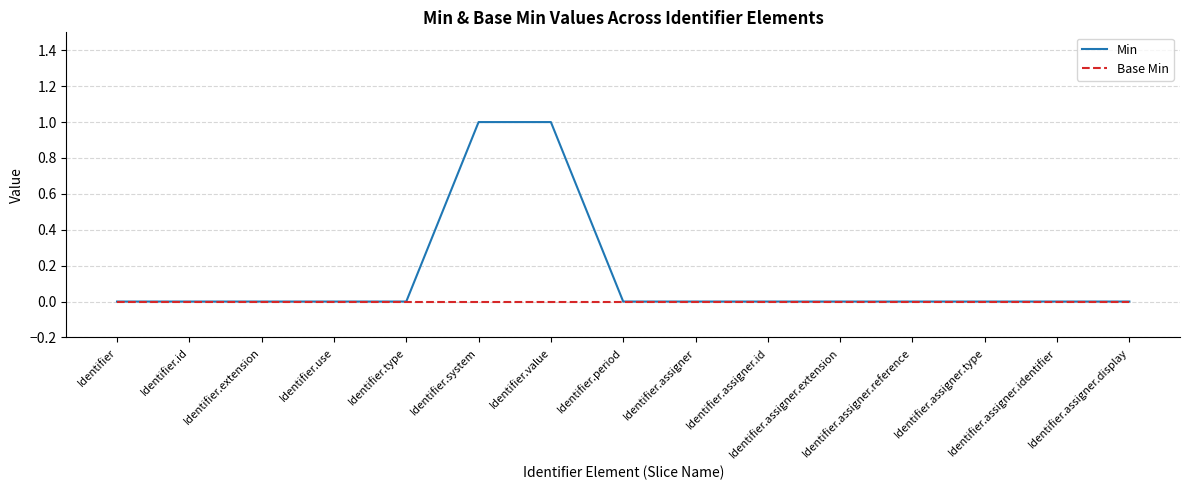

List the series in order of their overall mean, highest first.

Min, Base Min